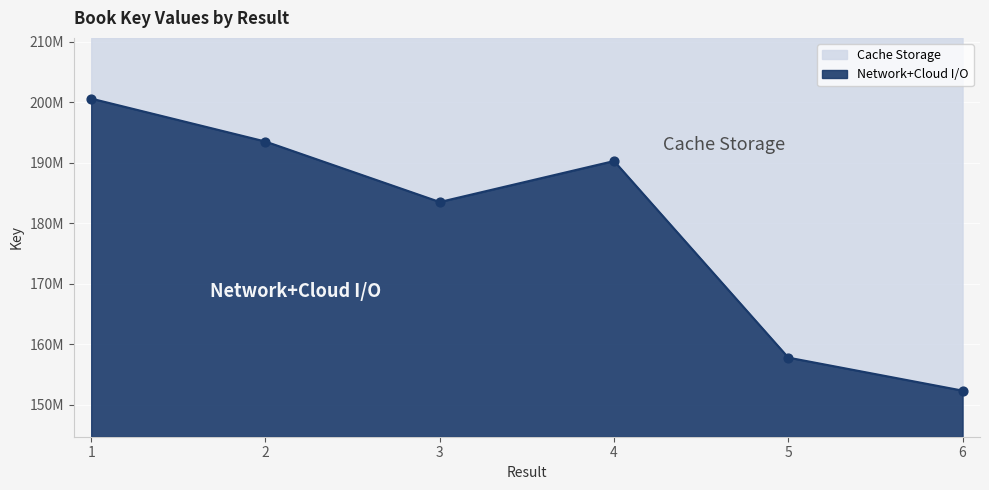

Between 2 and 3, which is larger?

2